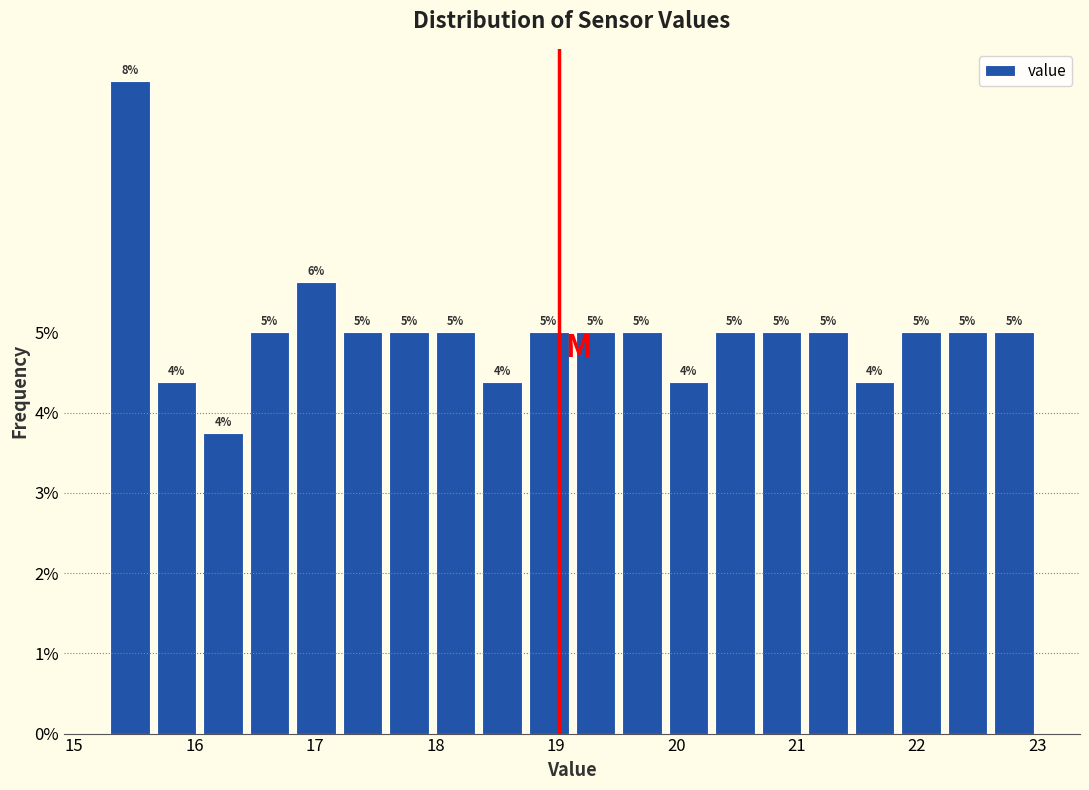

Read against the x-axis, roughly where is the centre of the tallest bar?

15.5